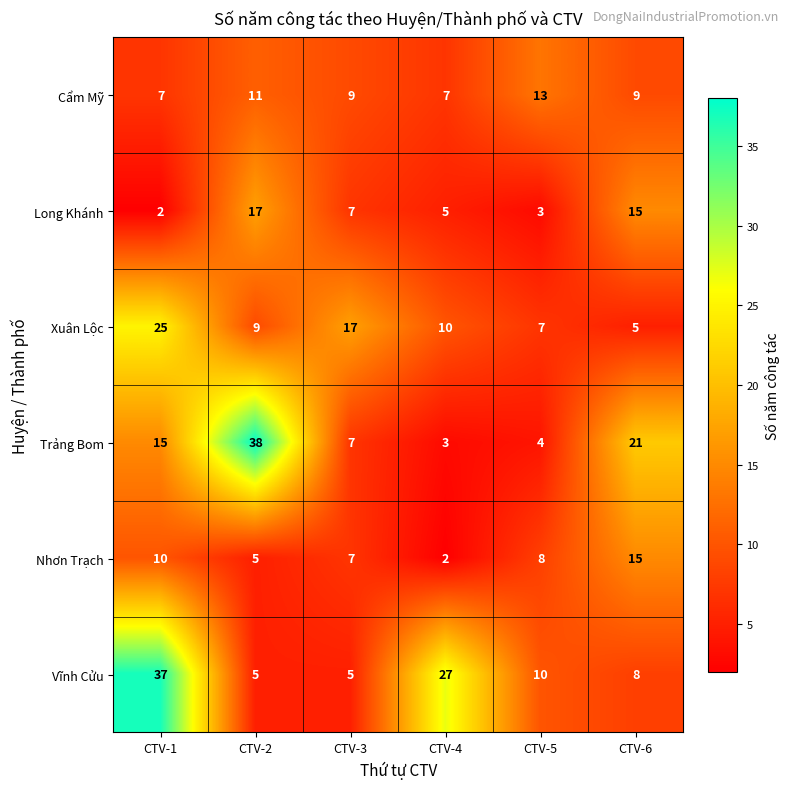

List the series in order of their peak value, lowest first.

Cẩm Mỹ, Nhơn Trạch, Long Khánh, Xuân Lộc, Vĩnh Cửu, Trảng Bom